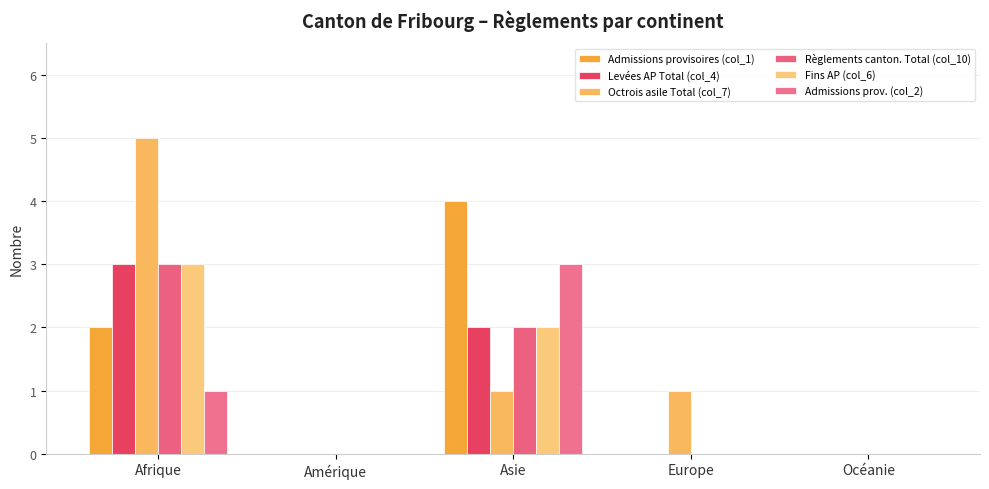

What are all the series names shown in the legend?

Admissions provisoires (col_1), Levées AP Total (col_4), Octrois asile Total (col_7), Règlements canton. Total (col_10), Fins AP (col_6), Admissions prov. (col_2)